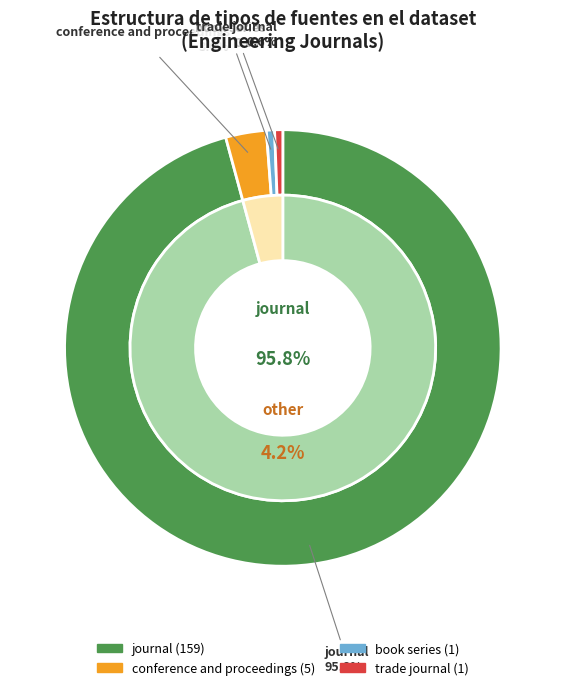

To the nearest percent, what portion does conference and proceedings represent?

3%